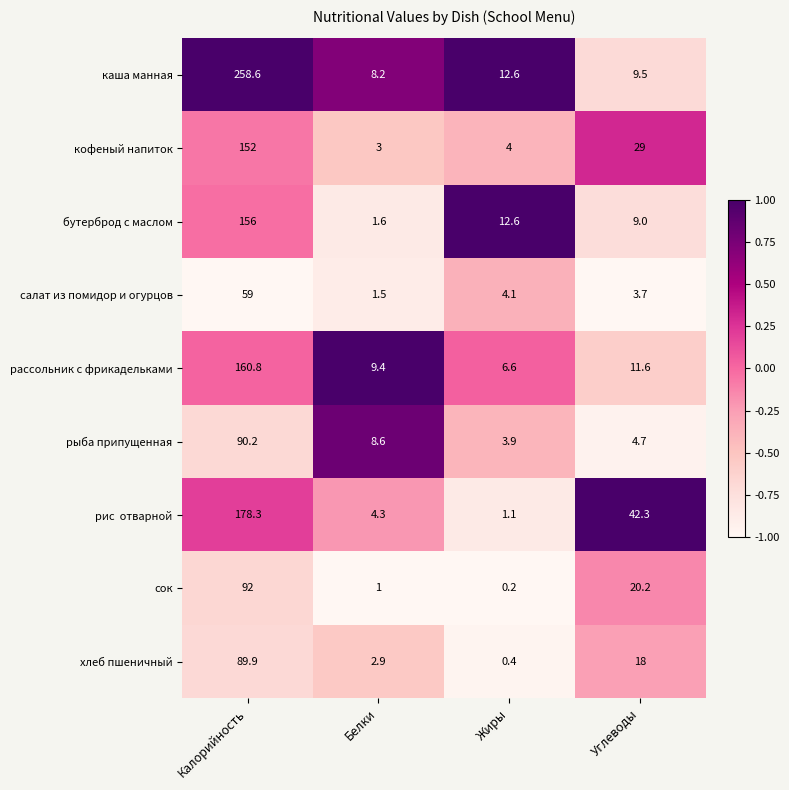

At which label does хлеб пшеничный first exceed 18?

Калорийность